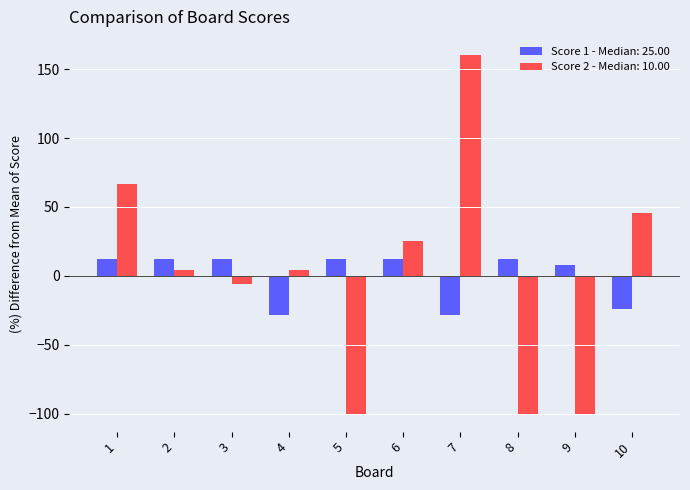

What is the minimum value shown in the chart?

-100.0